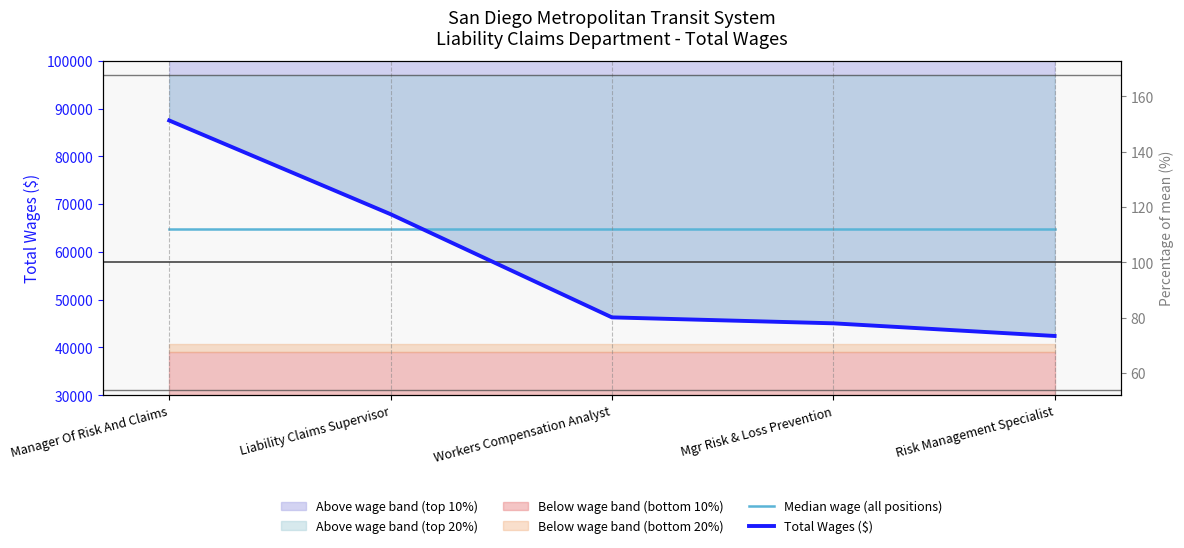

What is the average value of the Total Wages ($) series?

57830